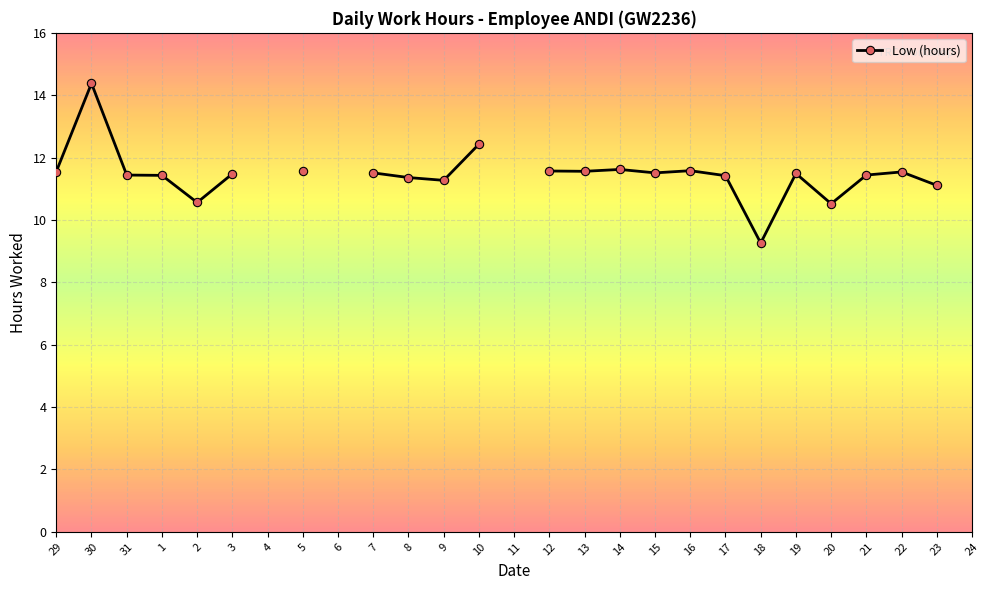

What is the label of the 1st point from the left?

29